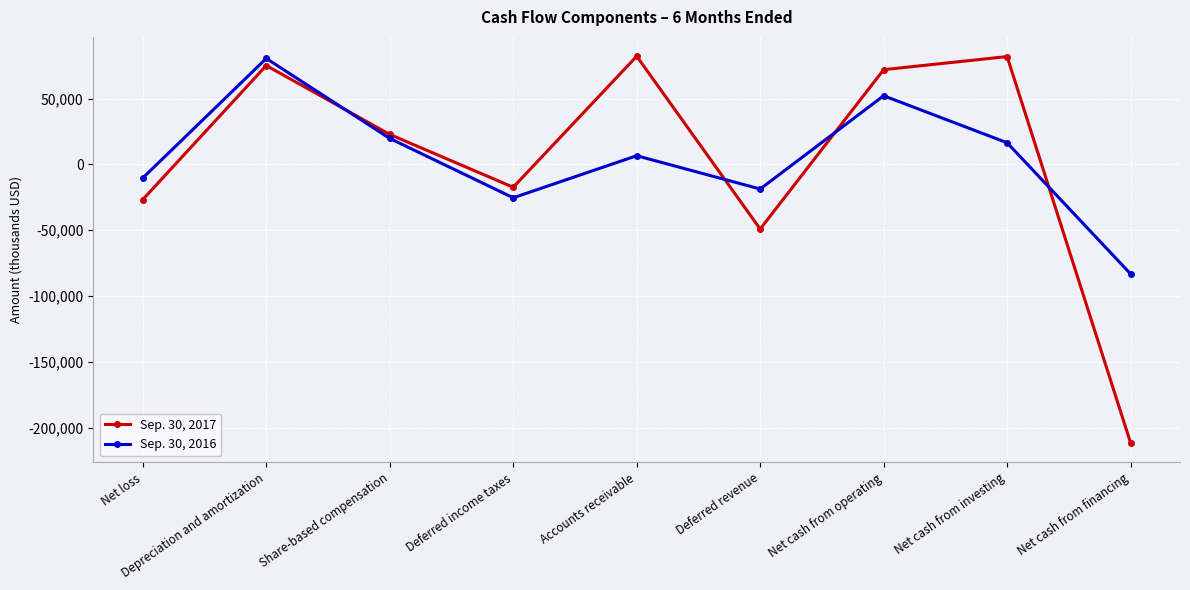

What is the sum of all Sep. 30, 2016 values?

38272